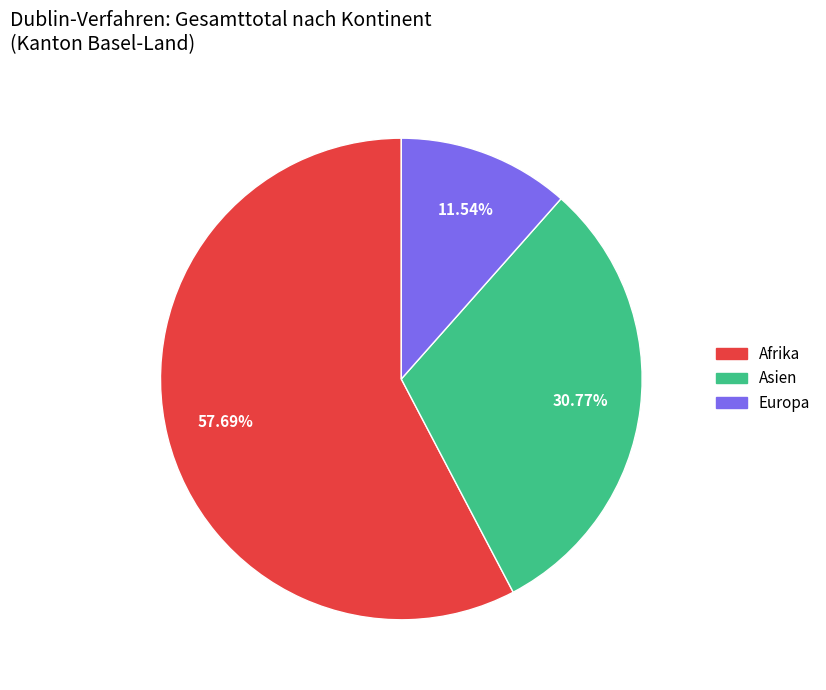

How many segments does this pie chart have?

3